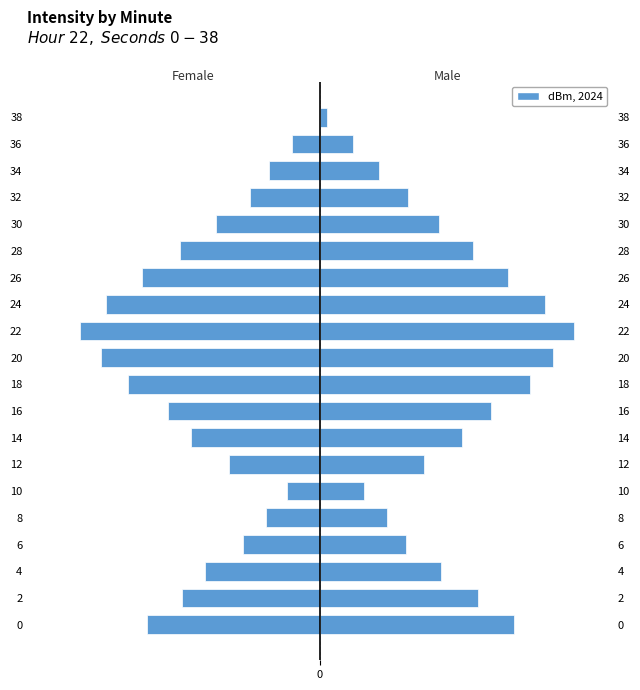

At how many categories does at least one series exceed 11?

6